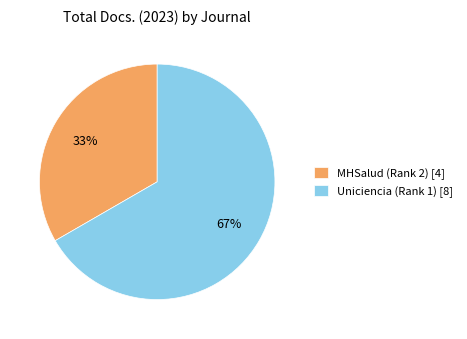

How many slices are in this pie chart?

2